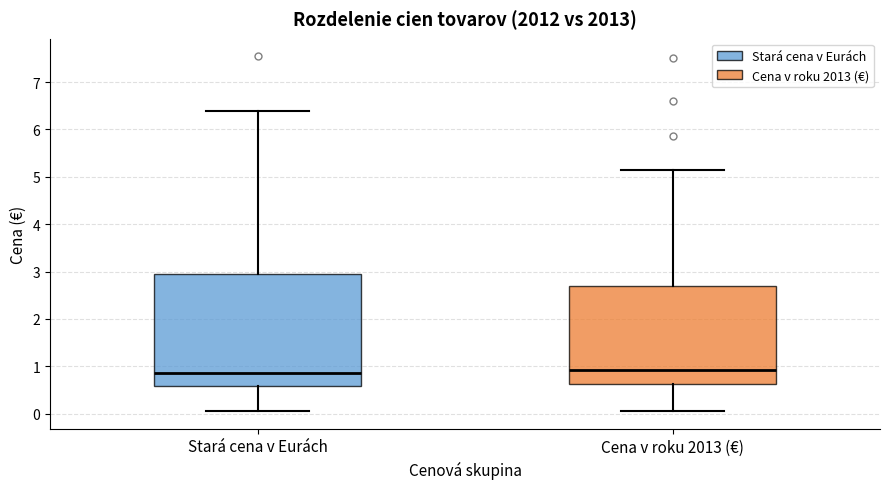

Which box is the tallest, from its lower edge to its upper edge?

Stará cena v Eurách